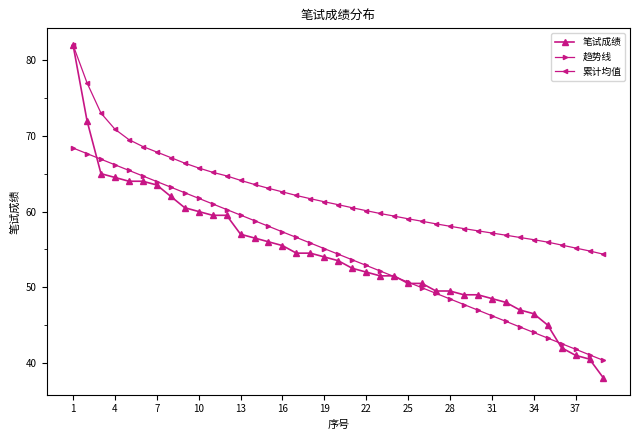

What is the value of the 累计均值 point at the 15th from the left?

63.1